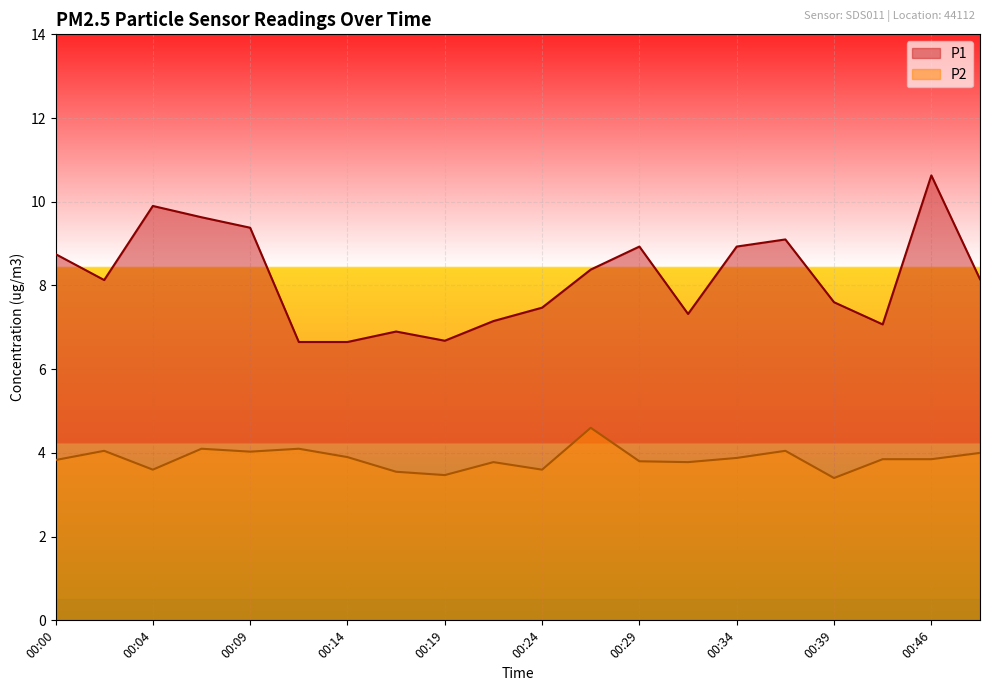

Is the value of P2 at 00:14 greater than the value of P1 at 00:02?

No